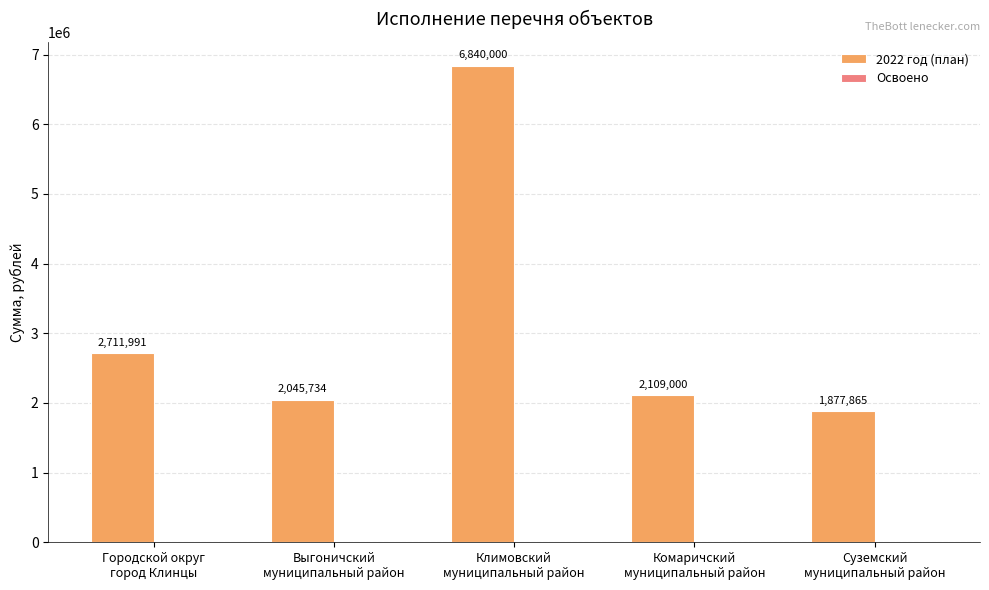

What is the maximum value shown in the chart?

6840000